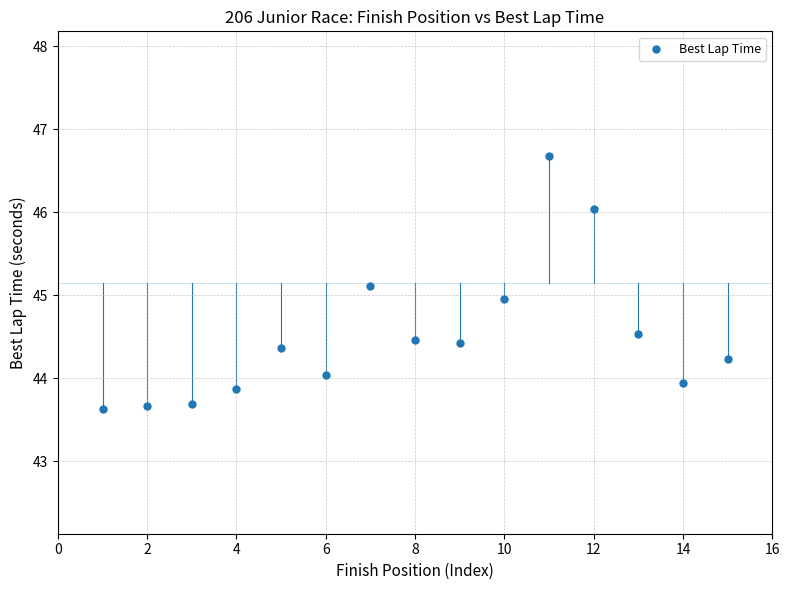

What is the range of X values (max minus min)?

14.0